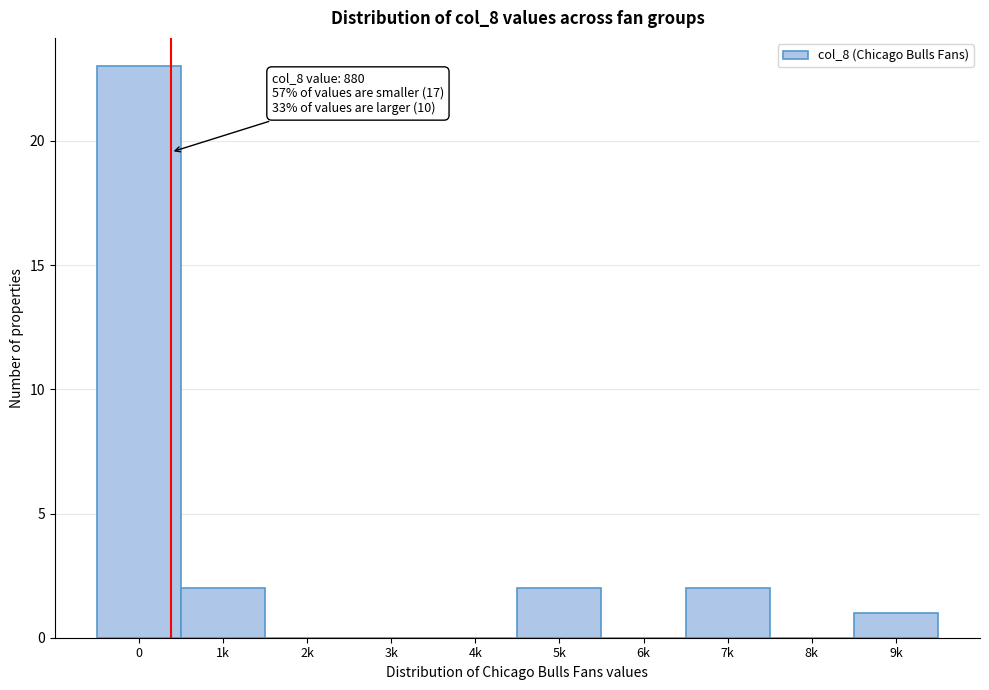

Reading right to left, extract all data points from this chart.

9k=1	8k=0	7k=2	6k=0	5k=2	4k=0	3k=0	2k=0	1k=2	0=23